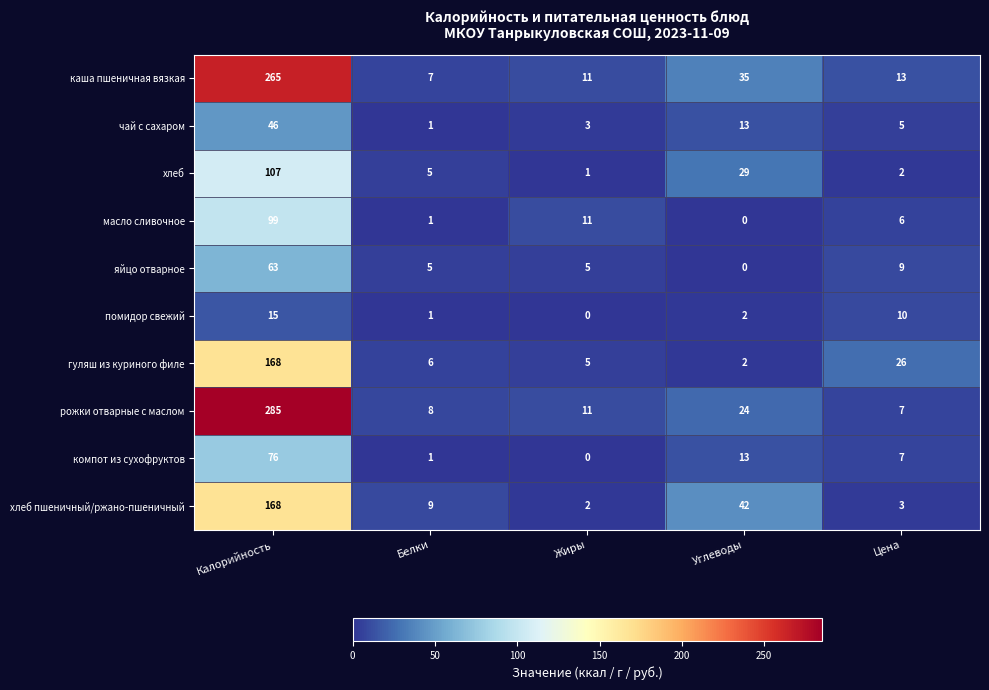

At which category is the sum across all series the highest?

Калорийность